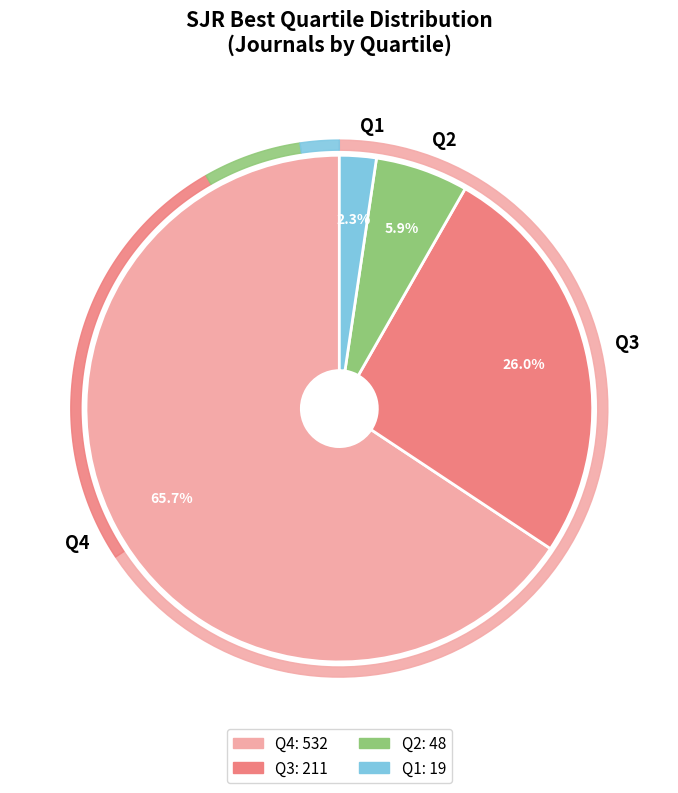

Is Q4 the majority of the pie?

Yes